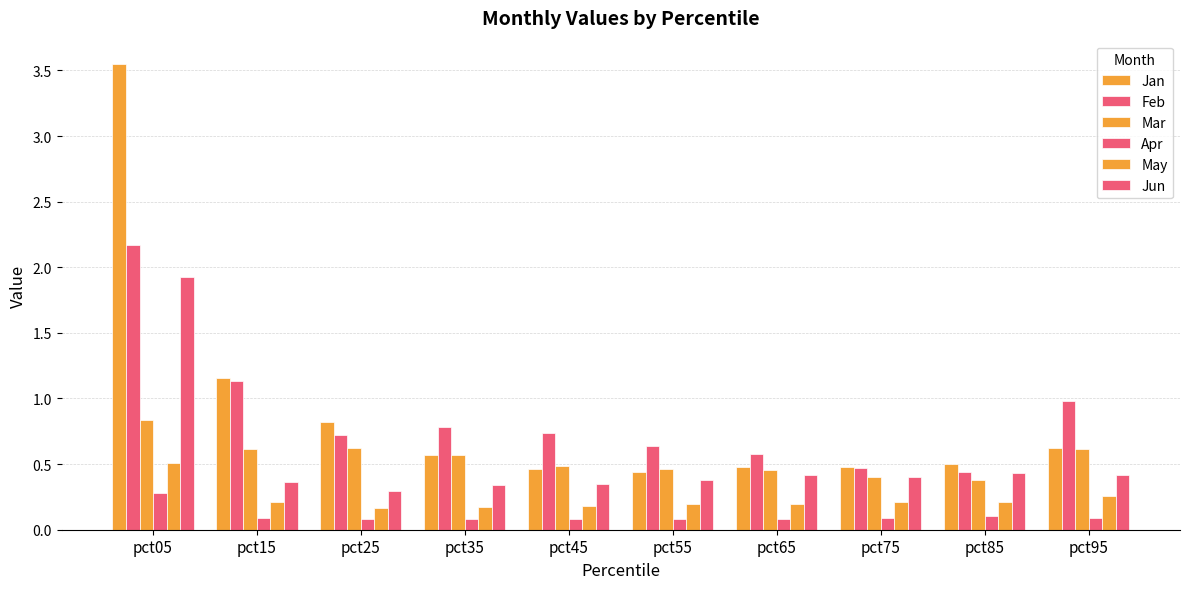

Reading left to right, what are all the values shown in this chart?

Jan: 3.5	1.2	0.8	0.6	0.5	0.4	0.5	0.5	0.5	0.6
Feb: 2.2	1.1	0.7	0.8	0.7	0.6	0.6	0.5	0.4	1.0
Mar: 0.8	0.6	0.6	0.6	0.5	0.5	0.5	0.4	0.4	0.6
Apr: 0.3	0.1	0.1	0.1	0.1	0.1	0.1	0.1	0.1	0.1
May: 0.5	0.2	0.2	0.2	0.2	0.2	0.2	0.2	0.2	0.3
Jun: 1.9	0.4	0.3	0.3	0.3	0.4	0.4	0.4	0.4	0.4